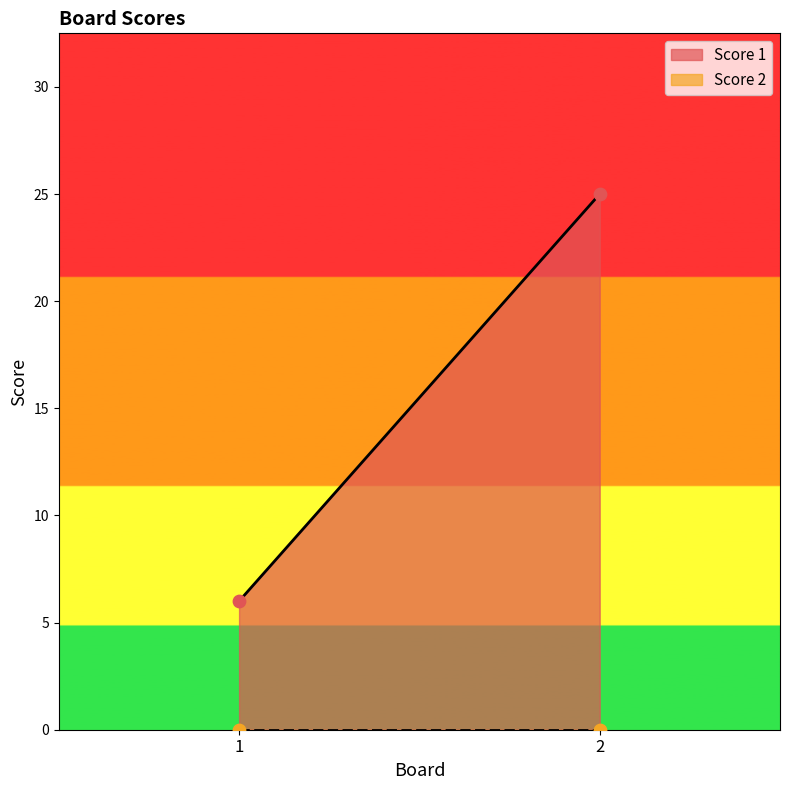

Is the value of Score 2 at 1 greater than the value of Score 1 at 1?

No